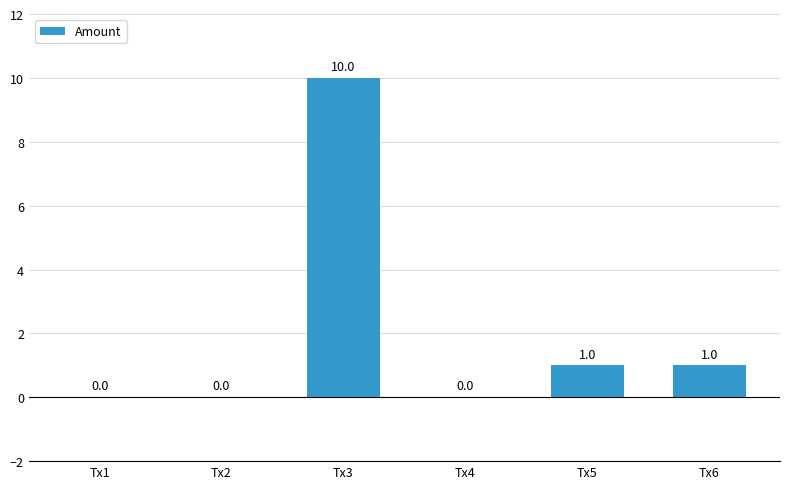

Approximately how many times larger is the value at Tx5 compared to Tx6?

1.0